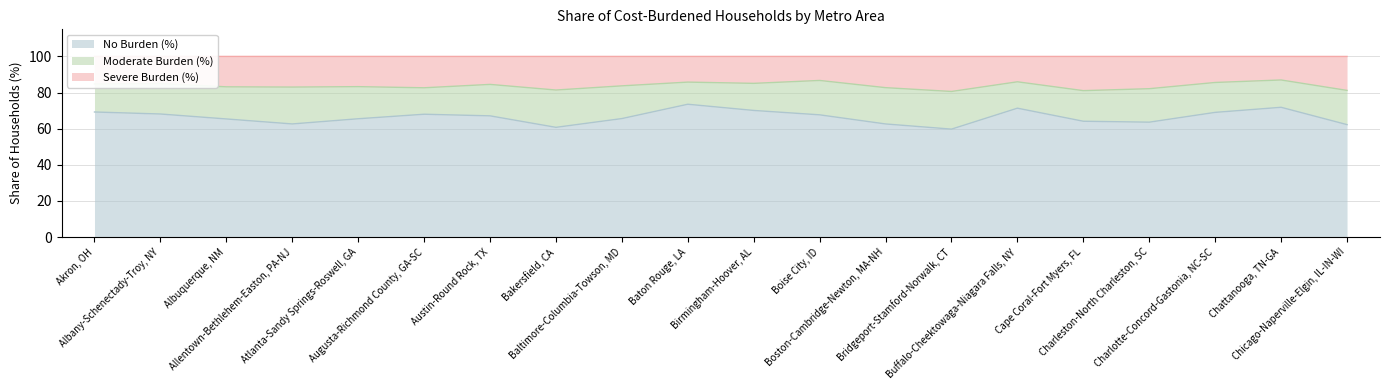

Is it true that No Burden (%) equals 71.8 at Chattanooga, TN-GA?

True